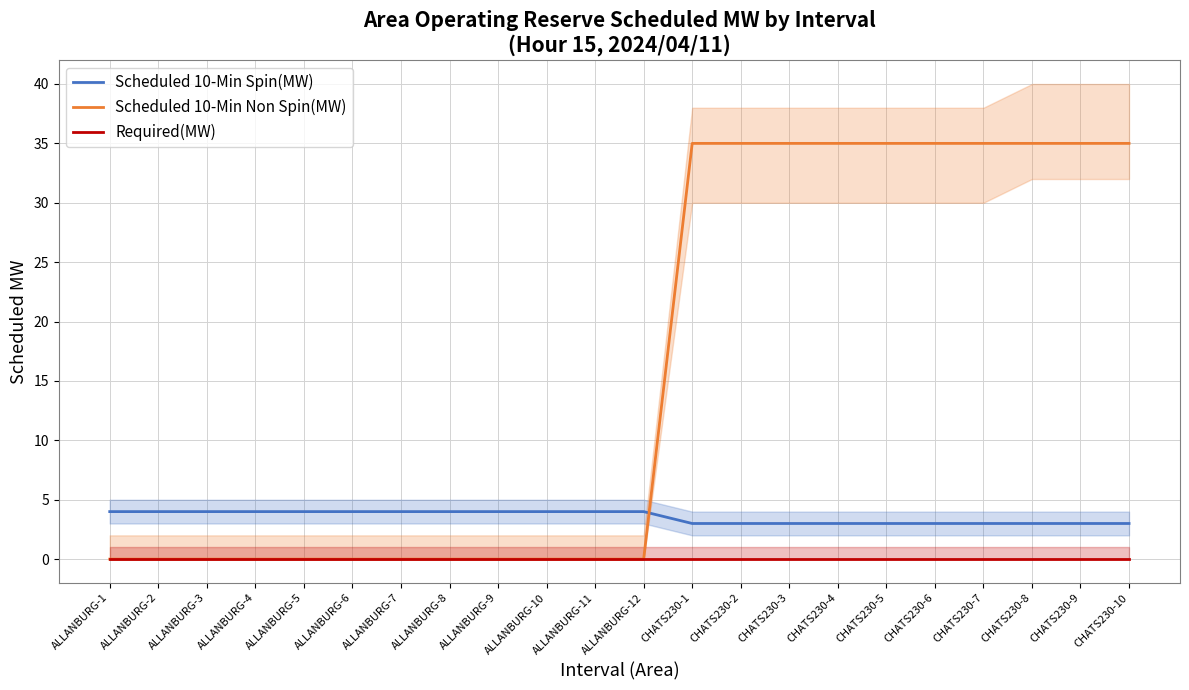

Which has a higher value, ALLANBURG-7 or CHATS230-4?

ALLANBURG-7